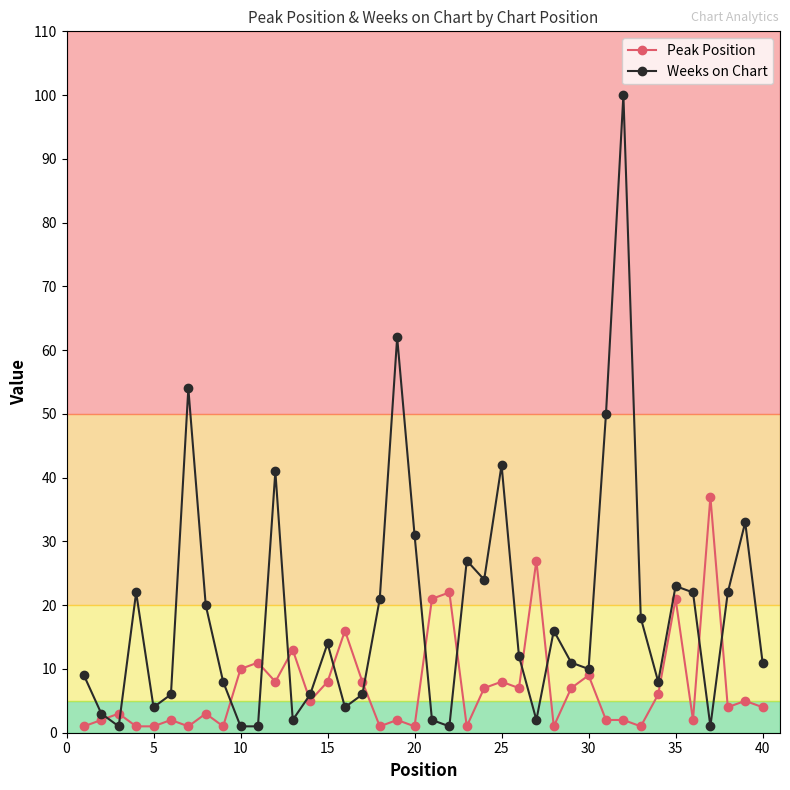

What is the greatest value displayed?

100